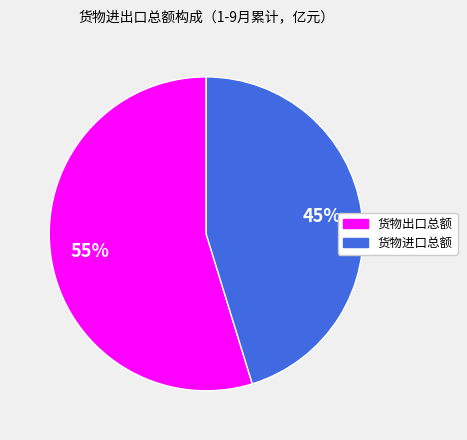

Count the number of slices in the pie.

2